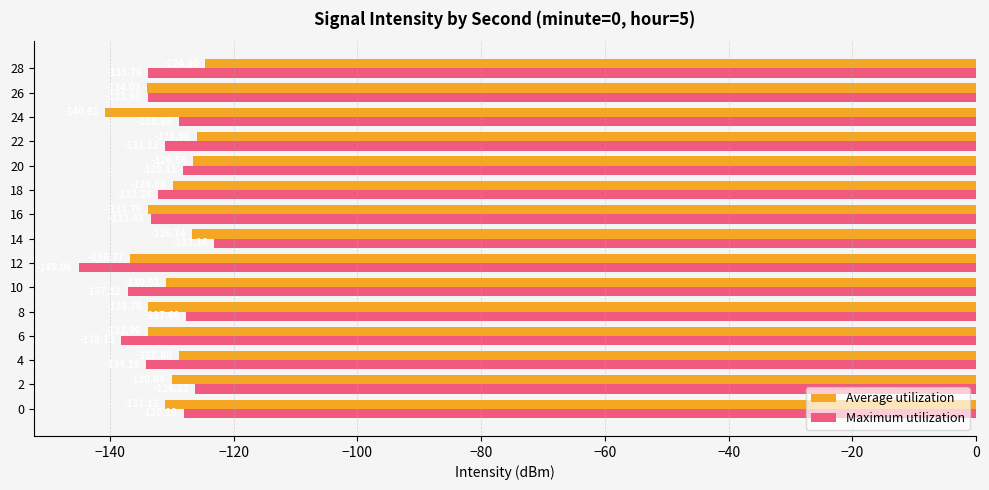

Which series has the largest range (max minus min)?

Maximum utilization